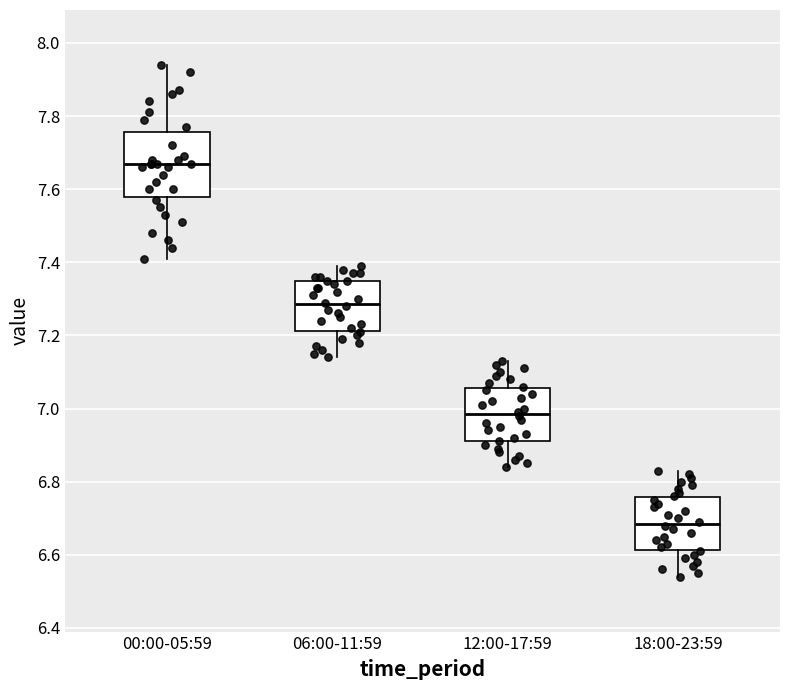

Comparing the boxes themselves (not the whiskers), which one is the tallest?

00:00-05:59